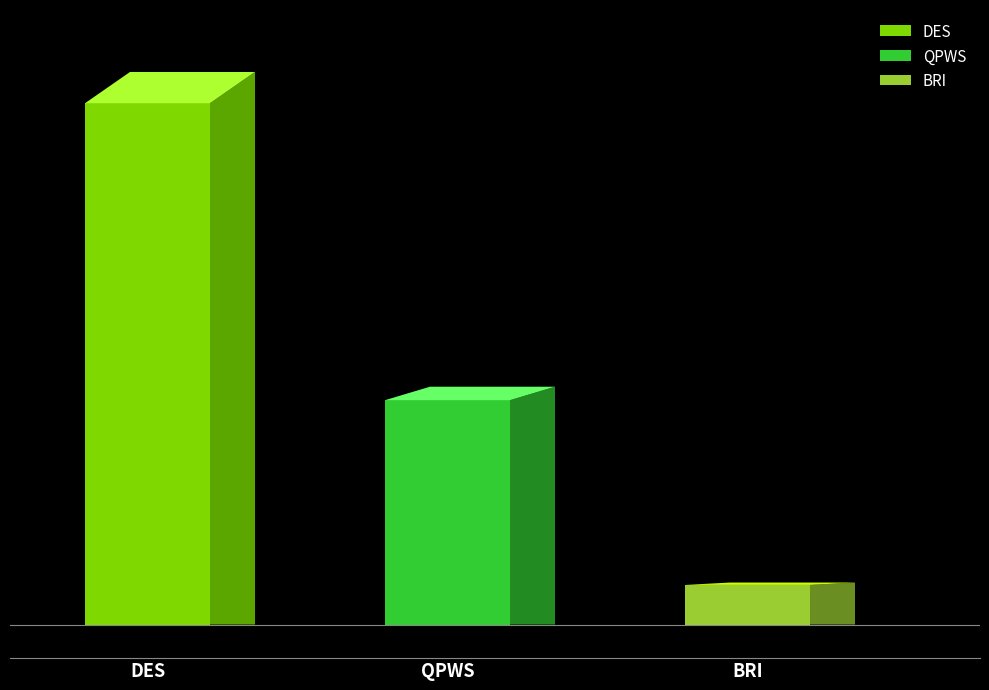

Which has a higher value, DES or BRI?

DES